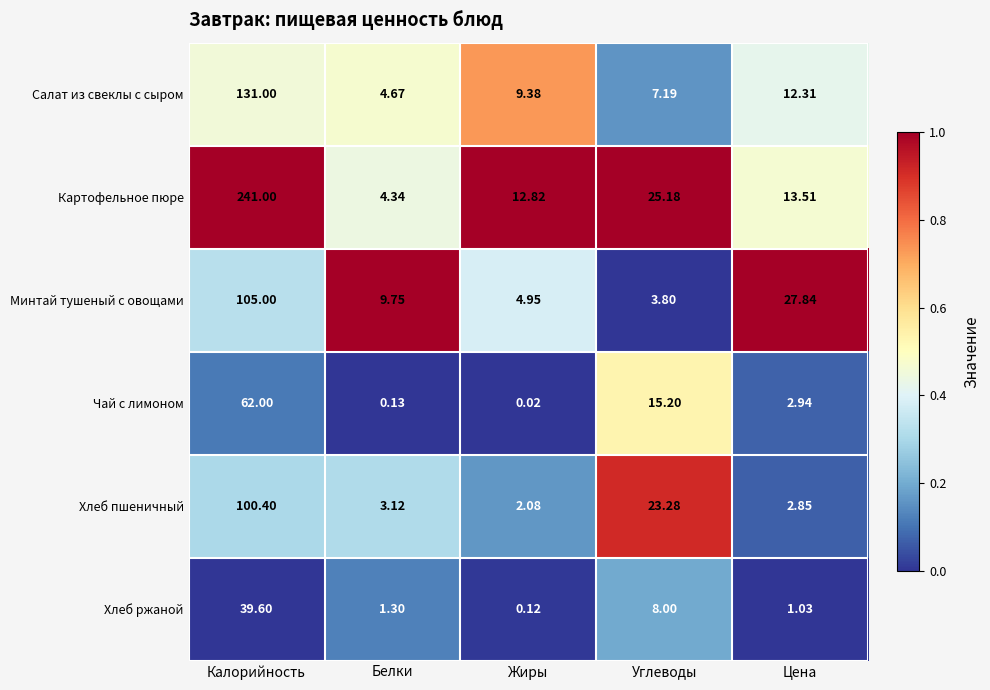

Which series has the widest spread of values?

Картофельное пюре